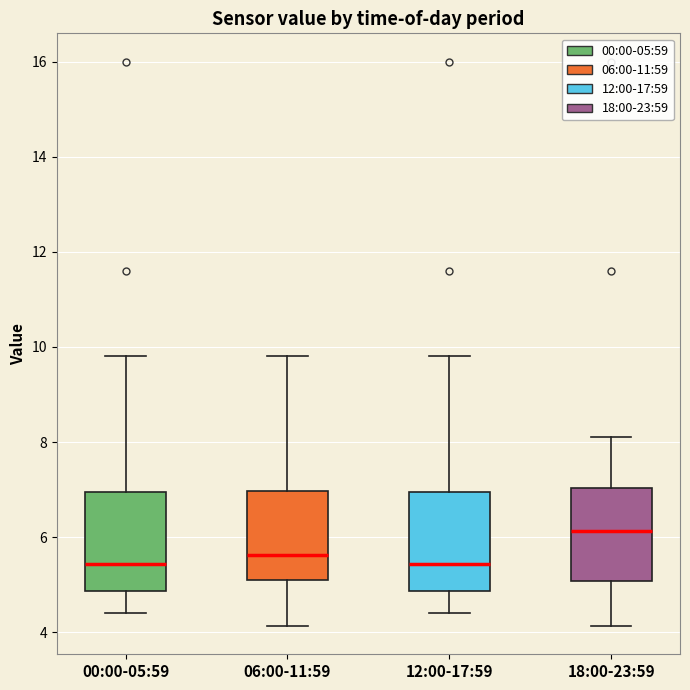

Where does the median line of the box for 06:00-11:59 sit on the y-axis? The values are not printed on the chart, so give them approximately, as read against the axis.

5.6